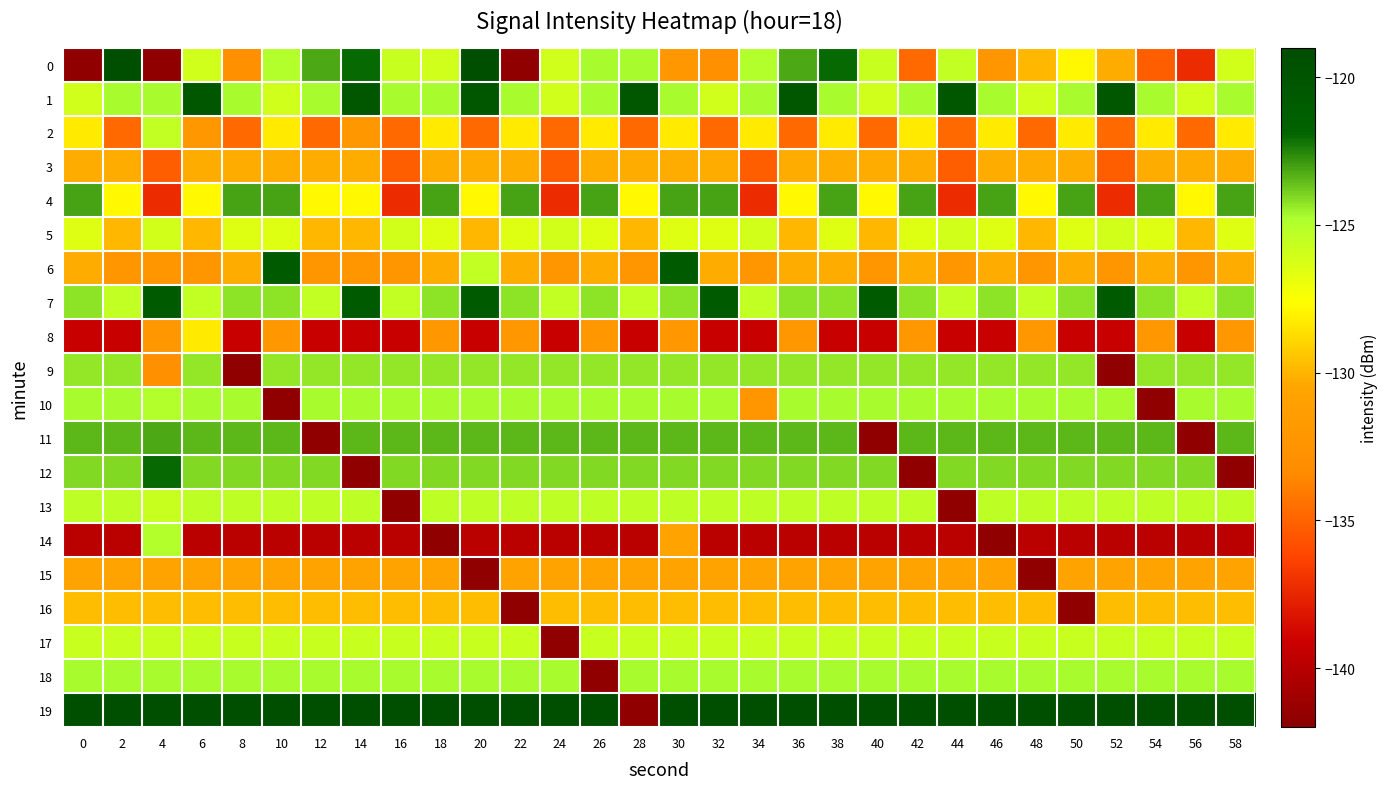

What is the difference between the highest and lowest values at 10?

22.3